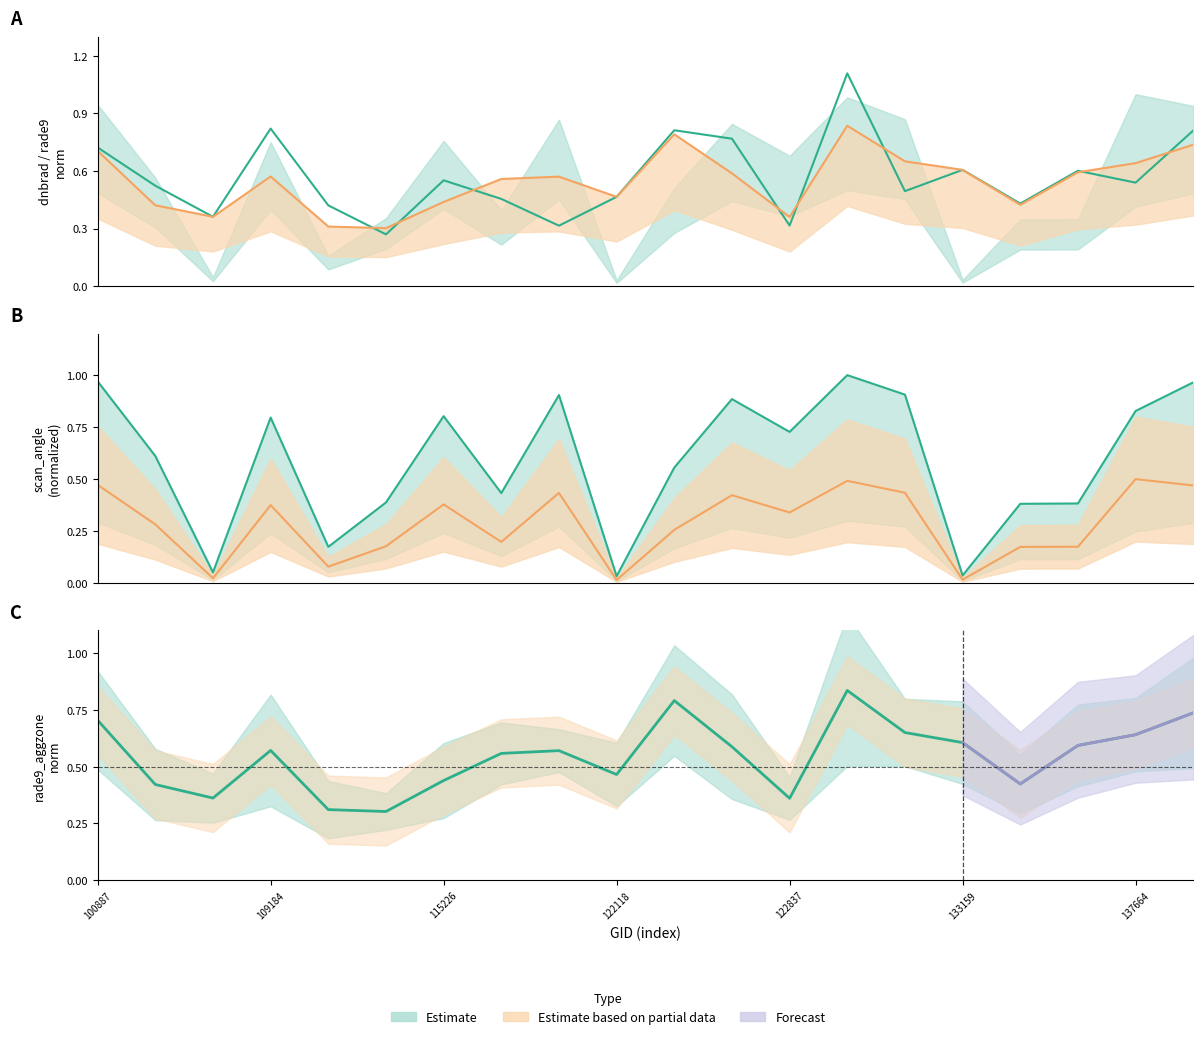

Does the chart have visible grid lines?

No